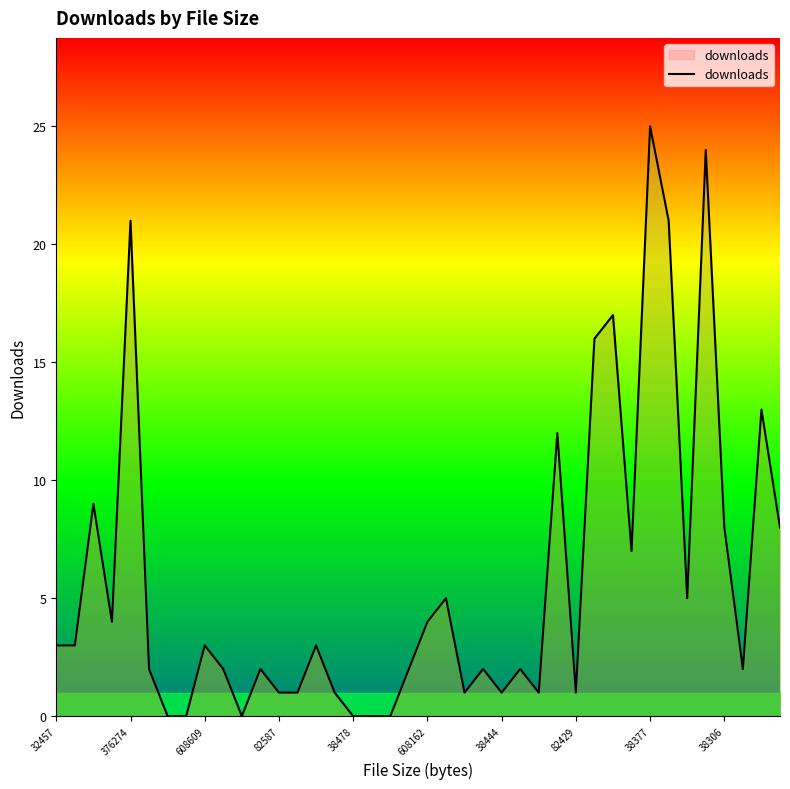

Reading left to right, extract all data points from this chart.

3	3	9	4	21	2	0	0	3	2	0	2	1	1	3	1	0	0	0	2	4	5	1	2	1	2	1	12	1	16	17	7	25	21	5	24	8	2	13	8